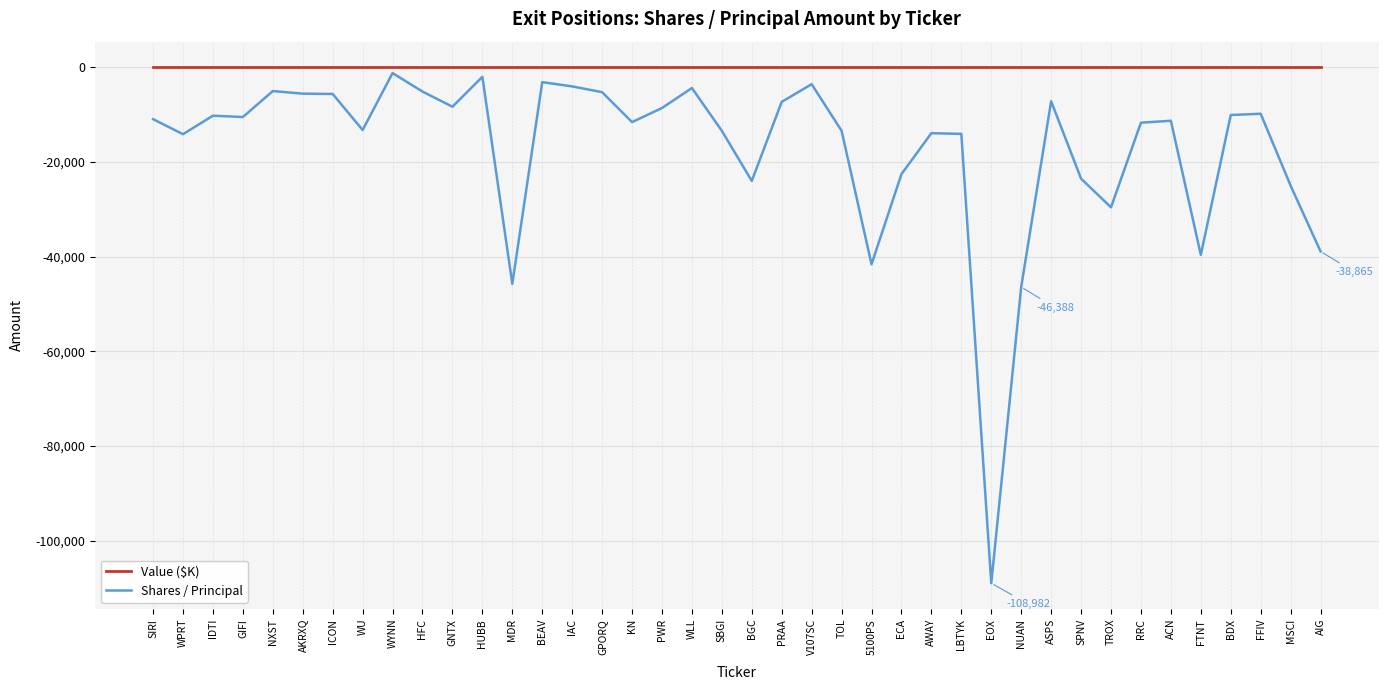

Rank the series by their maximum value, from lowest to highest.

Shares / Principal, Value ($K)